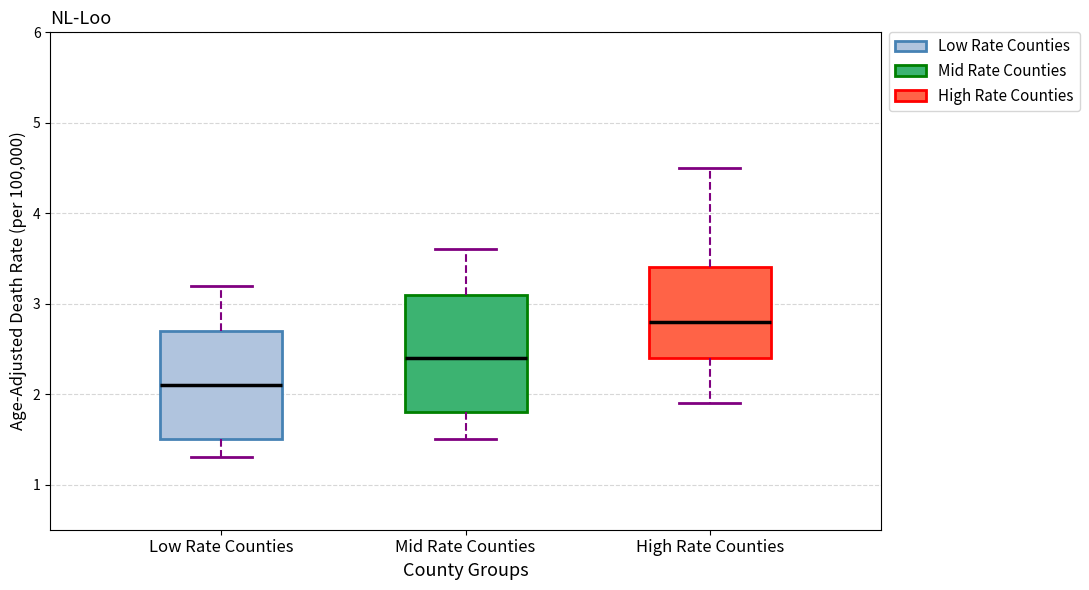

Where is the lower edge of the box for High Rate Counties on the y-axis? The values are not printed on the chart, so give them approximately, as read against the axis.

2.4